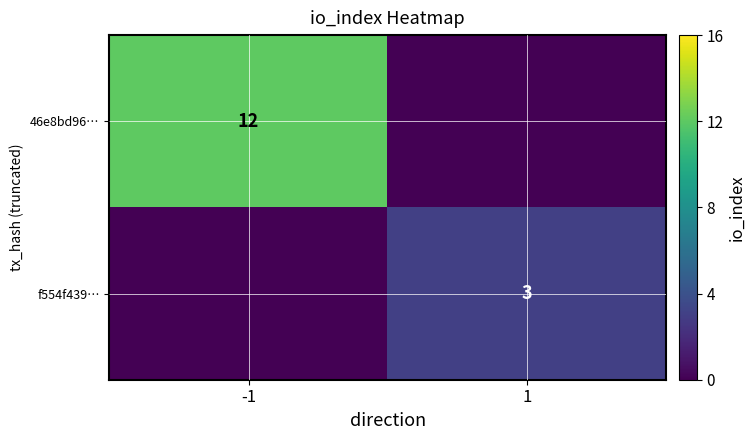

True or false: f554f439… has a value of 4 at 1.

False